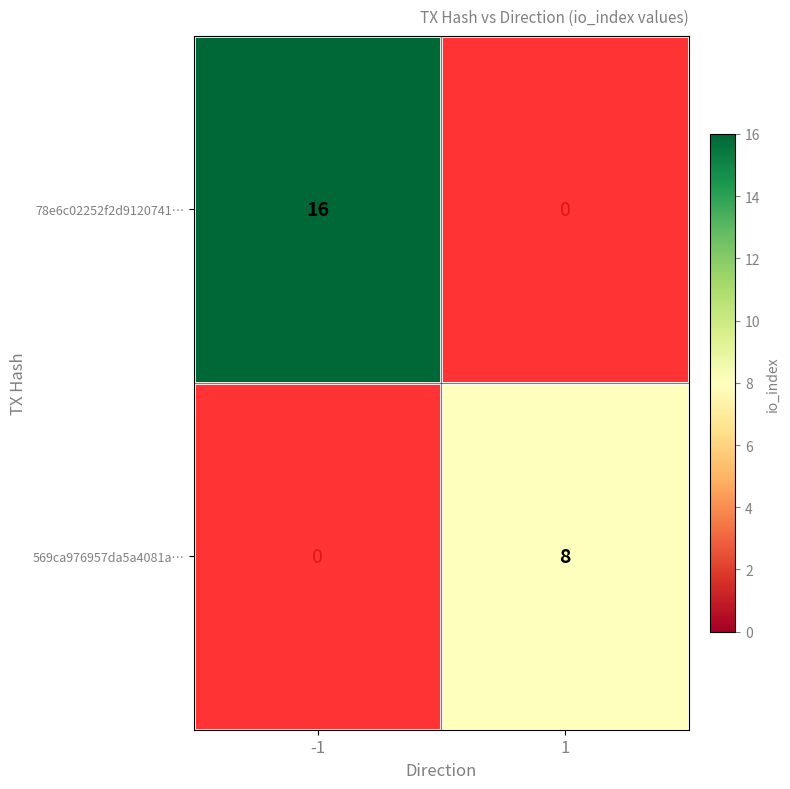

Count the number of data series in this chart.

2